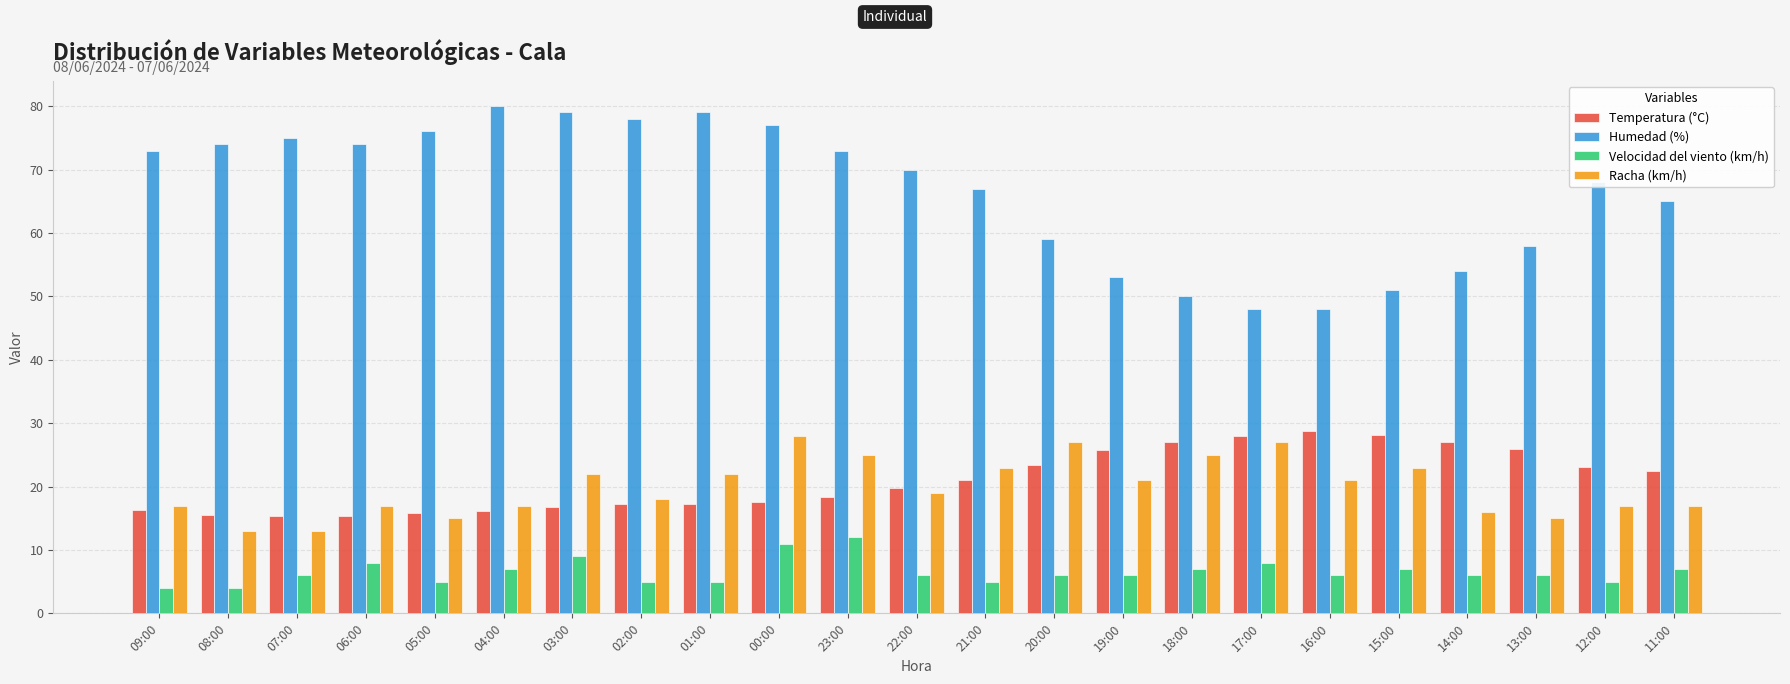

How many groups of bars are there?

23